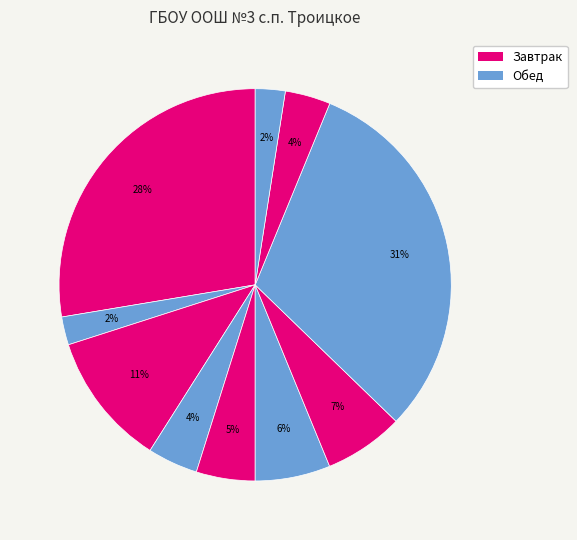

To the nearest percent, what is the difference between the largest and smallest slice percentages?

29%